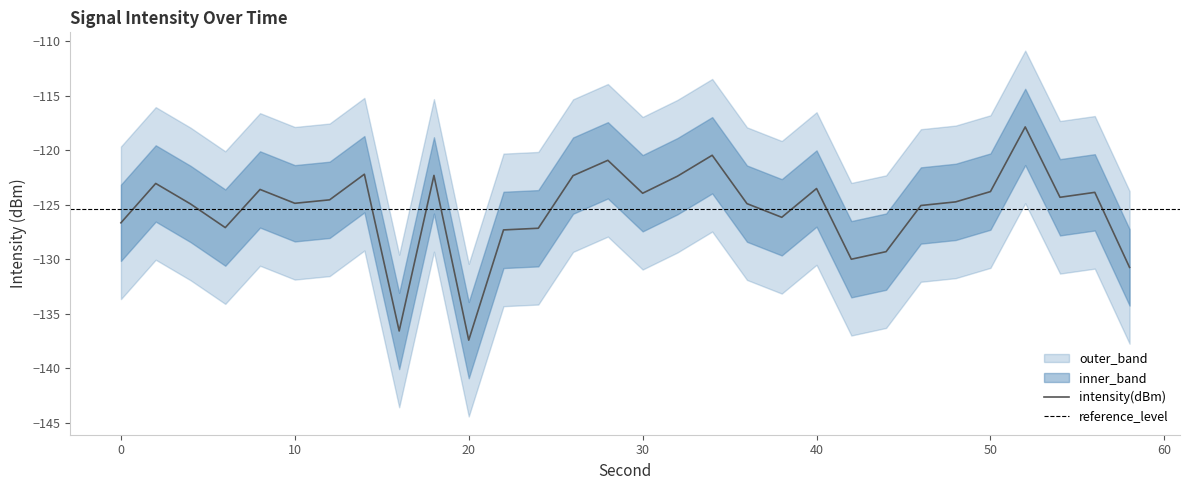

Where is lower_band nearest to the value -134?

6